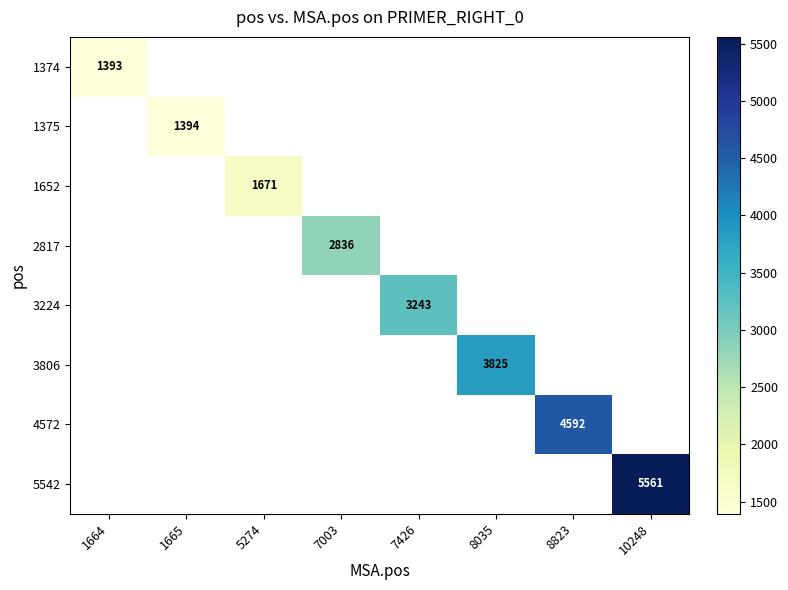

At how many categories does at least one series exceed 5180?

1